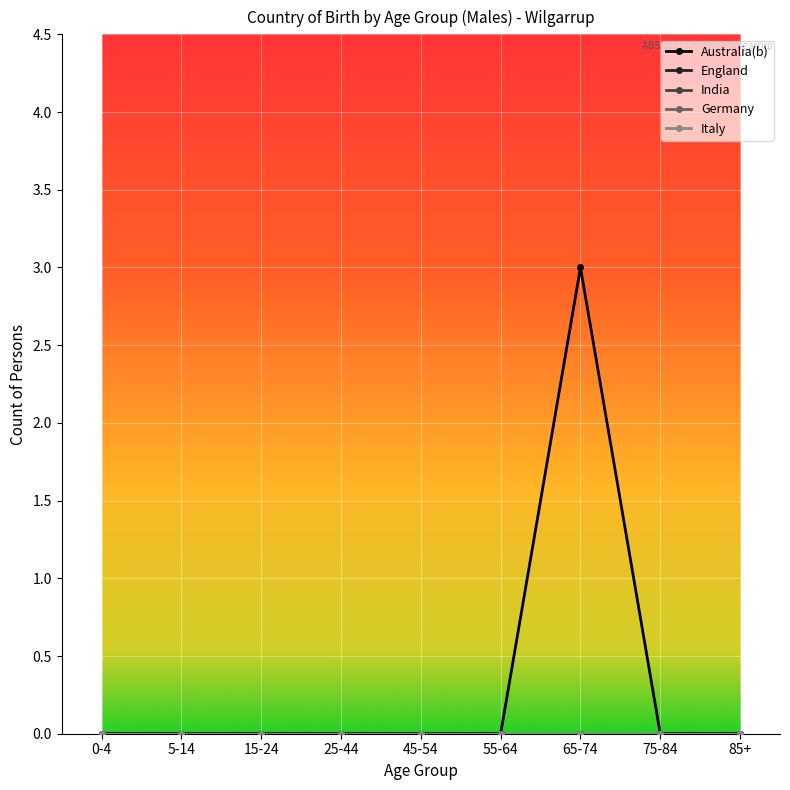

How many Australia(b) values are between 0 and 1?

8